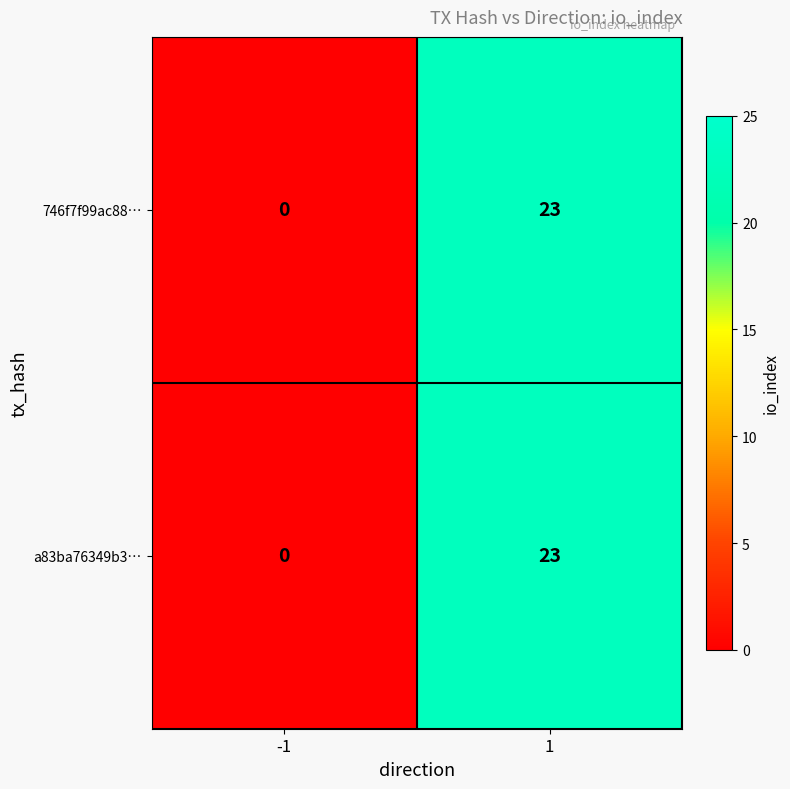

At which category is the sum across all series the highest?

1